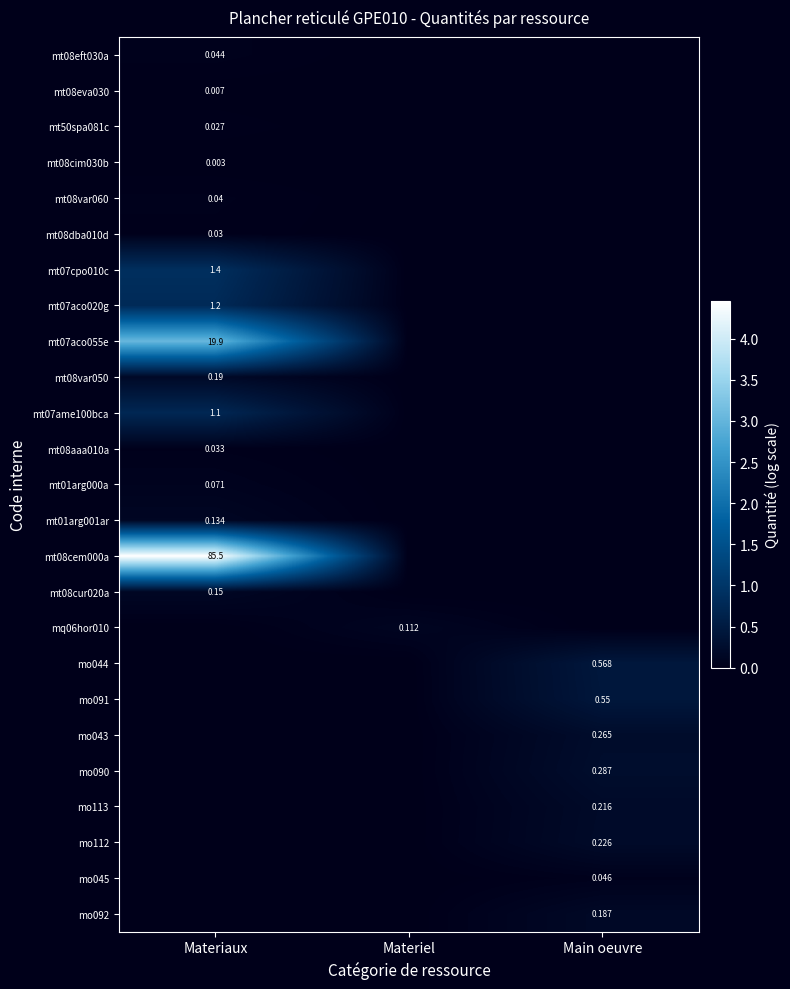

At which category is the sum across all series the highest?

Materiaux